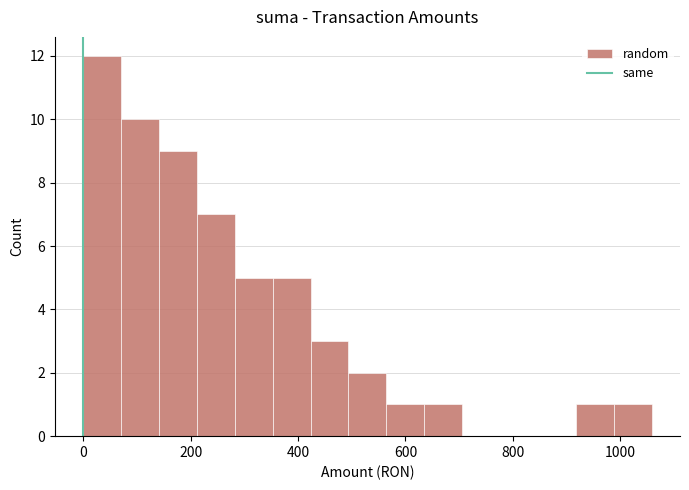

Around what value on the x-axis is the tallest bar? Give the approximate position of its centre, as read against the axis.

40